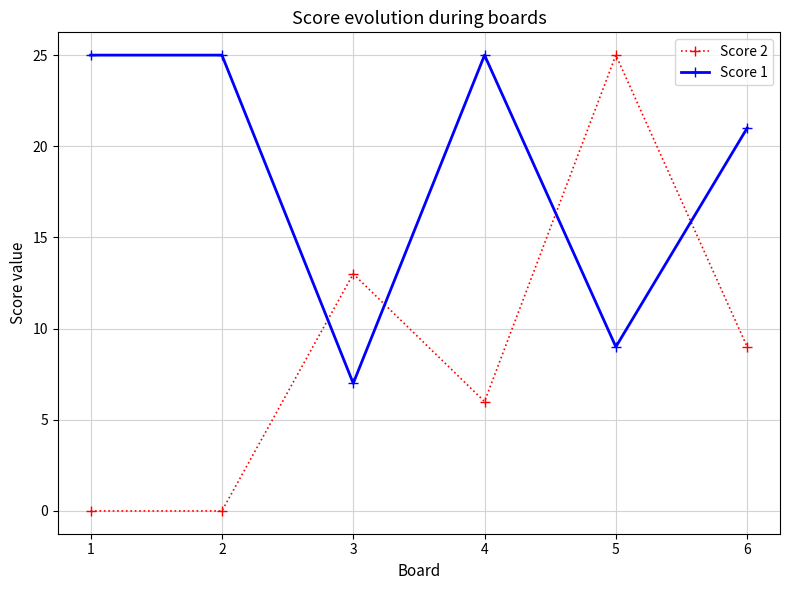

What is the difference between the maximum and minimum values in the Score 1 series?

18